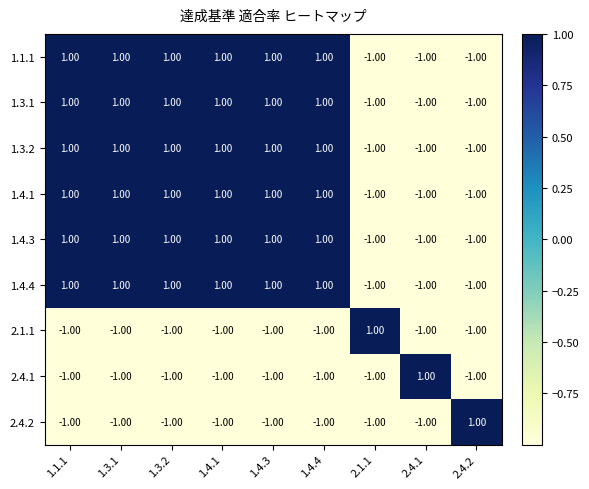

What is the sum of all 2.4.1 values?

-7